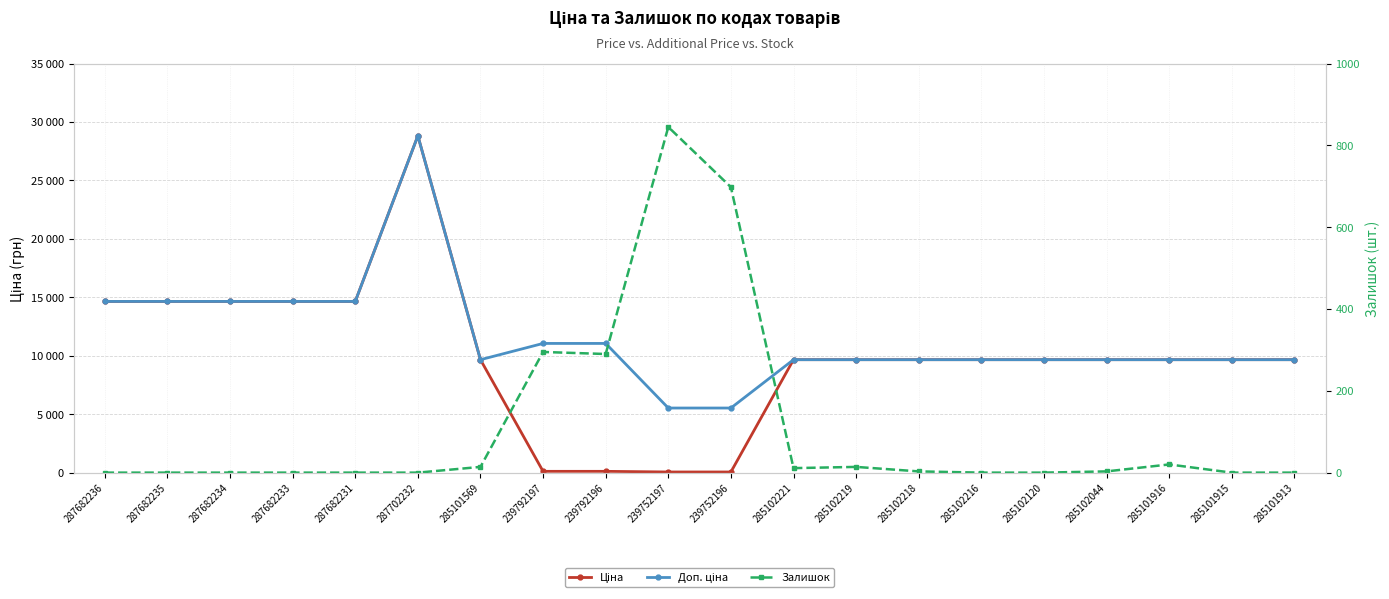

Reading left to right, extract all data points from this chart.

Ціна: 14649.6	14649.6	14649.6	14649.6	14649.6	28821.8	9664.7	110.5	110.5	55.3	55.3	9664.7	9664.7	9664.7	9664.7	9664.7	9664.7	9664.7	9664.7	9664.7
Доп. ціна: 14649.6	14649.6	14649.6	14649.6	14649.6	28821.8	9664.7	11055.0	11055.0	5528.0	5528.0	9664.7	9664.7	9664.7	9664.7	9664.7	9664.7	9664.7	9664.7	9664.7
Залишок: 0.0	0.0	0.0	0.0	0.0	0.0	14.0	295.0	290.0	845.0	698.0	11.0	14.0	3.0	0.0	0.0	3.0	20.0	0.0	0.0